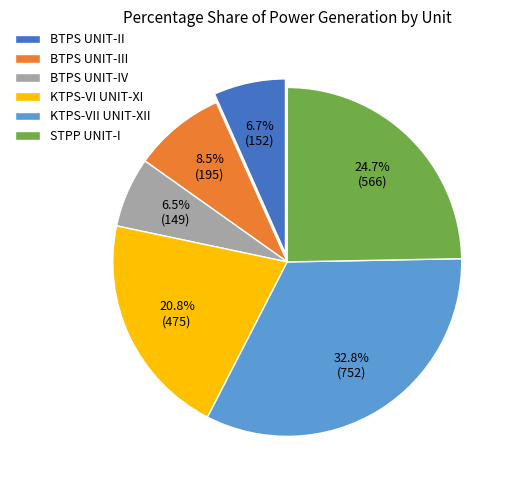

What is the largest slice in the pie chart?

KTPS-VII UNIT-XII